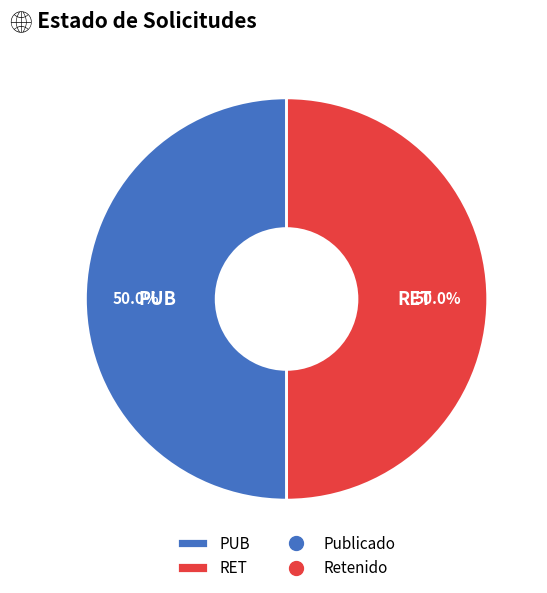

What percentage is NOT represented by RET?

50.0%